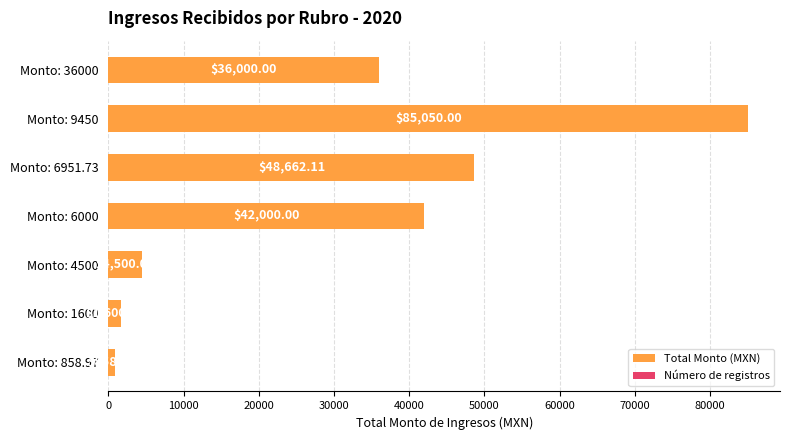

What is the smallest value displayed?

859.0